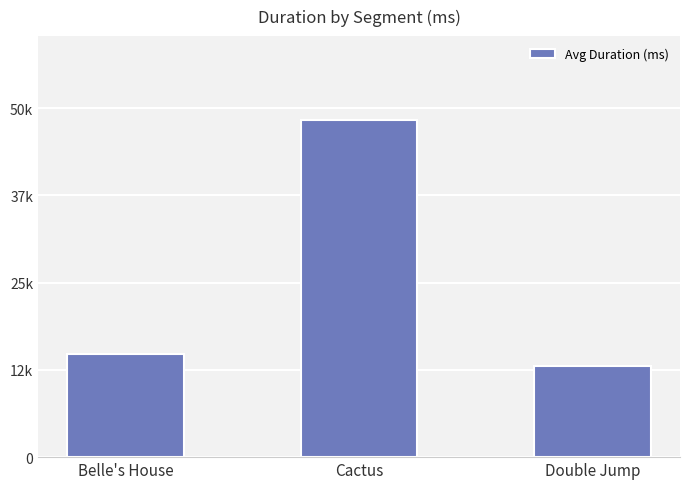

What is the value of the 1st bar from the left?

14846.0